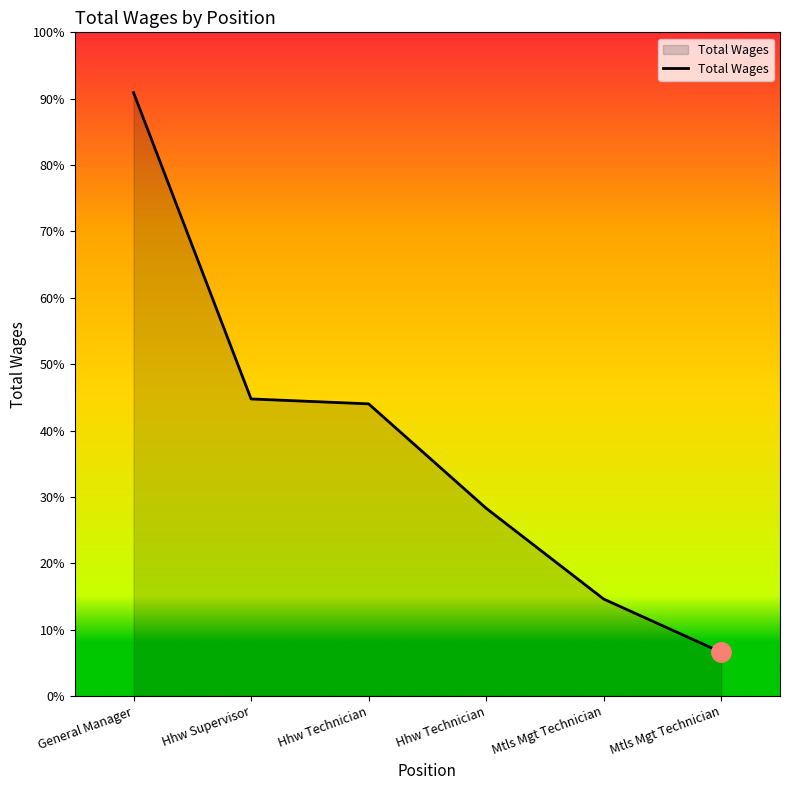

Does the chart have visible grid lines?

No